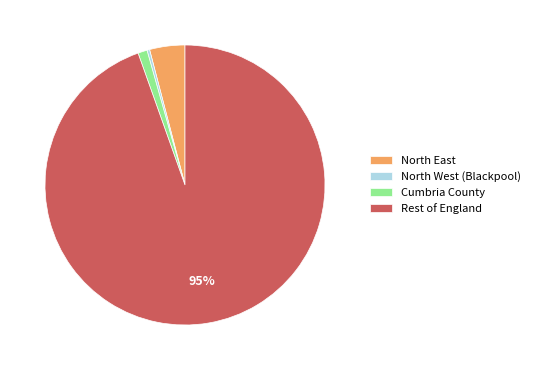

What is the majority slice?

Rest of England